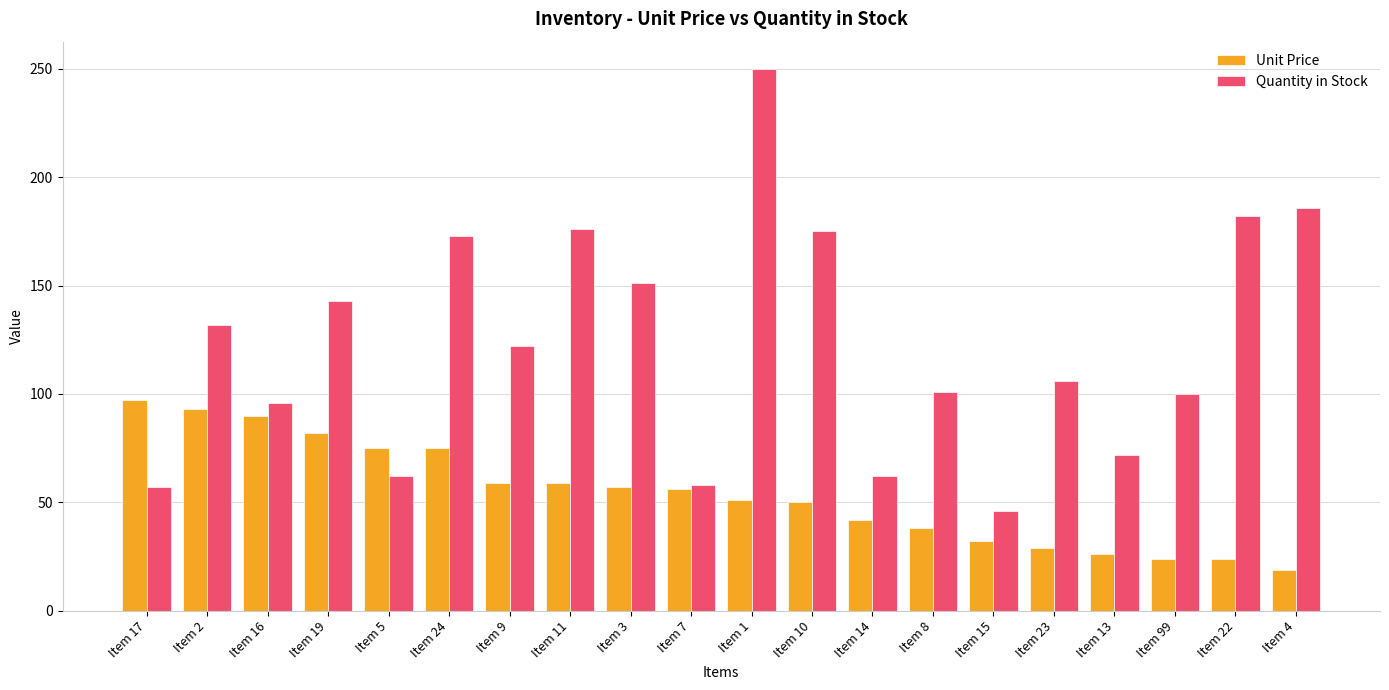

What are all the series names shown in the legend?

Unit Price, Quantity in Stock